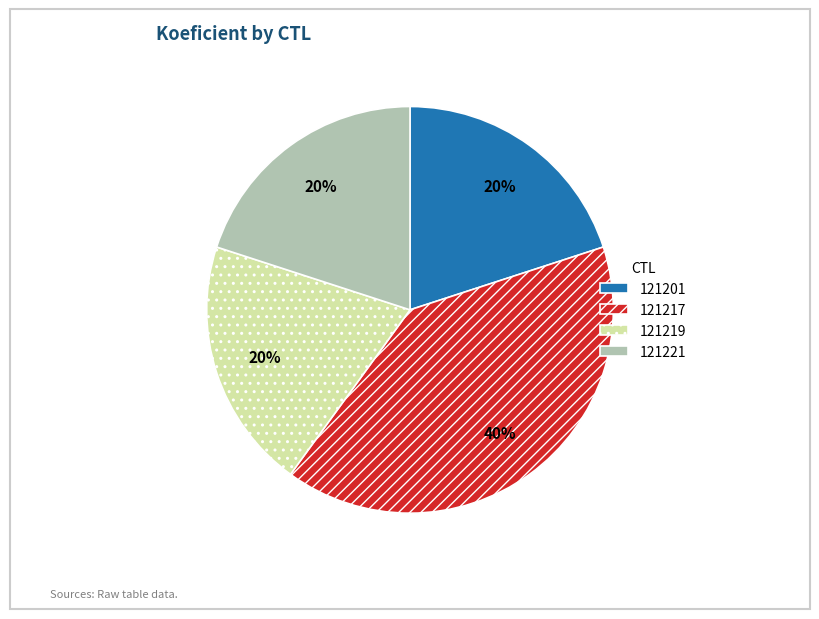

To the nearest percent, what is the combined percentage of 121219 and 121217?

60%